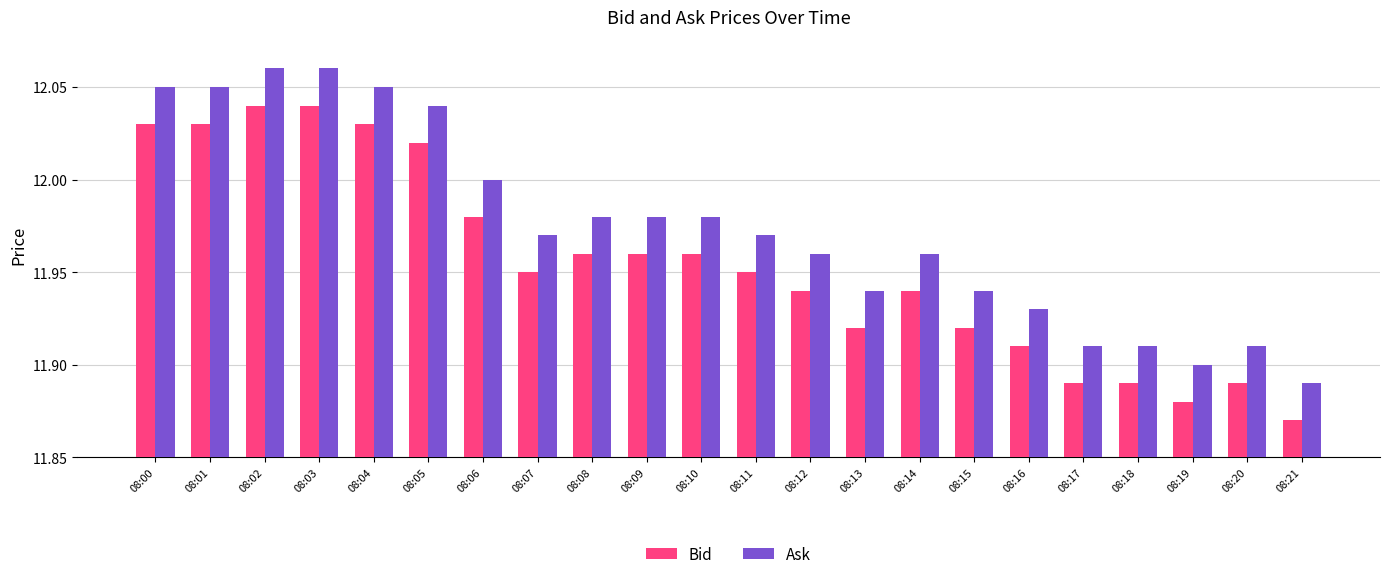

How many bars are there in each group?

2